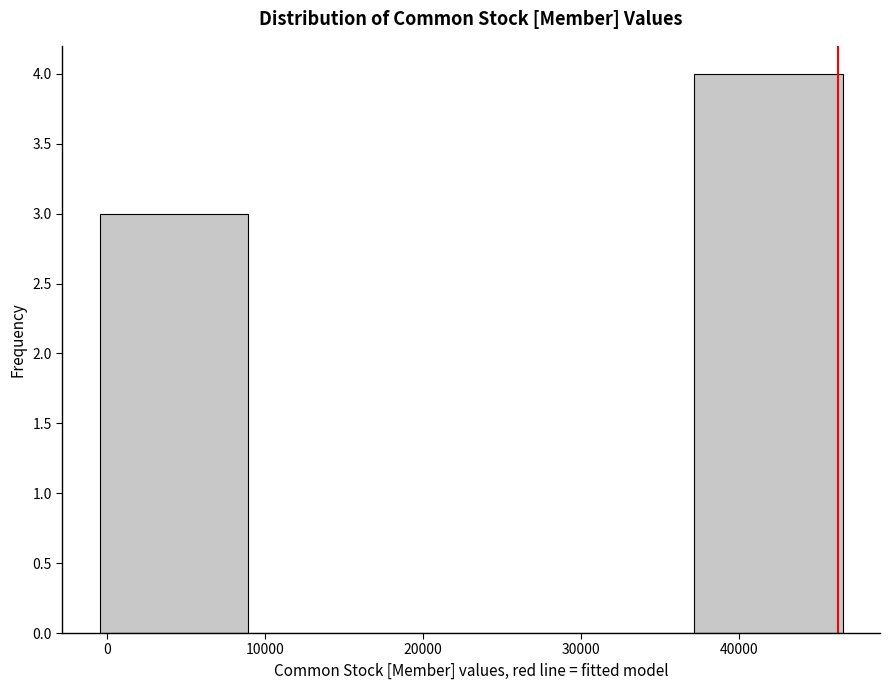

Reading left to right, transcribe this chart: for each bar, give the range it covers on the x-axis and its height. Neither the bar edges nor the heights are printed on the chart, so give them approximately, as read against the axes.

0 to 9000: 3
9000 to 18000: 0
18000 to 28000: 0
28000 to 37000: 0
37000 to 47000: 4